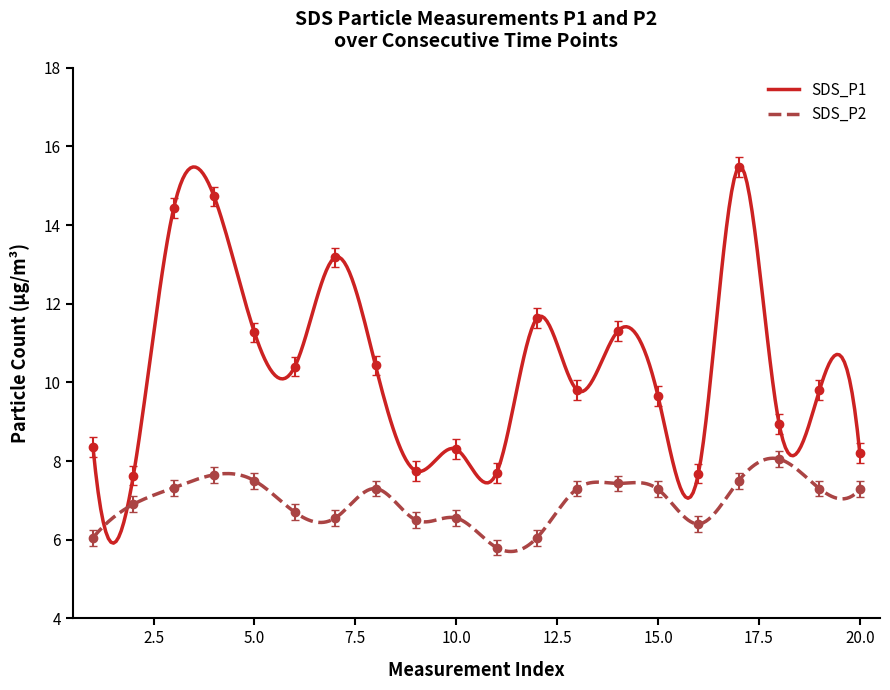

The value of SDS_P1 at 7.5 is 4.8. True or false?

False